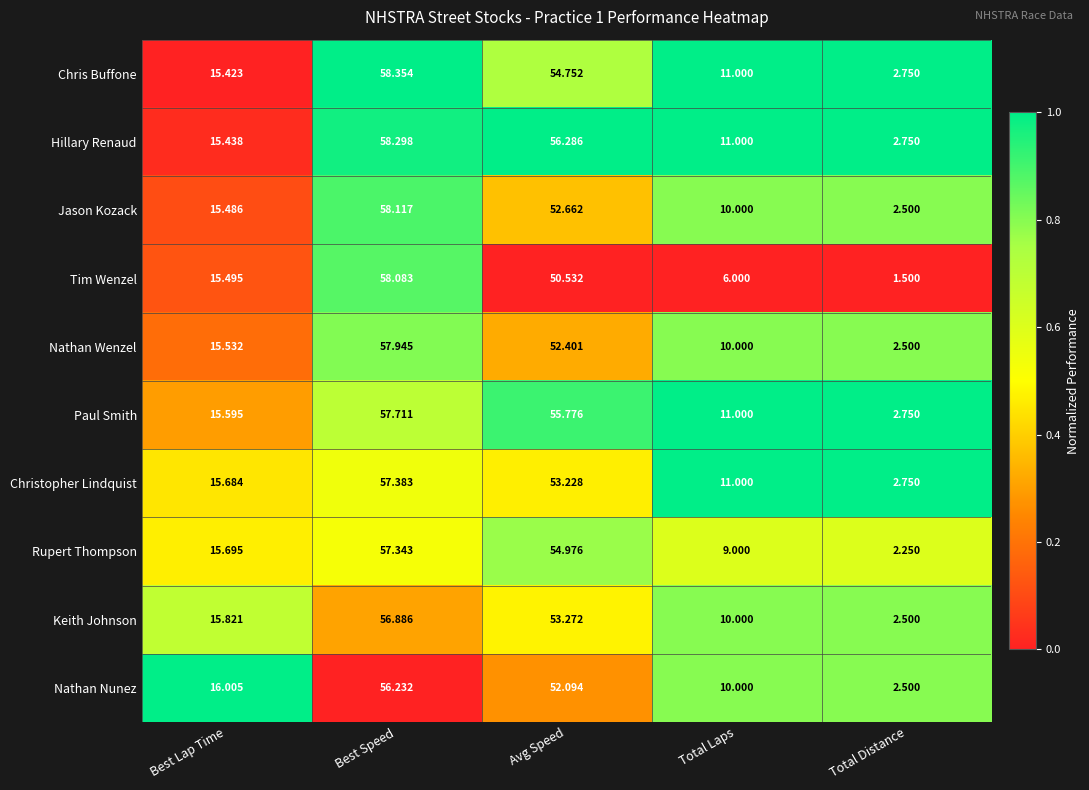

At which category does the chart reach its minimum across all series?

Total Distance